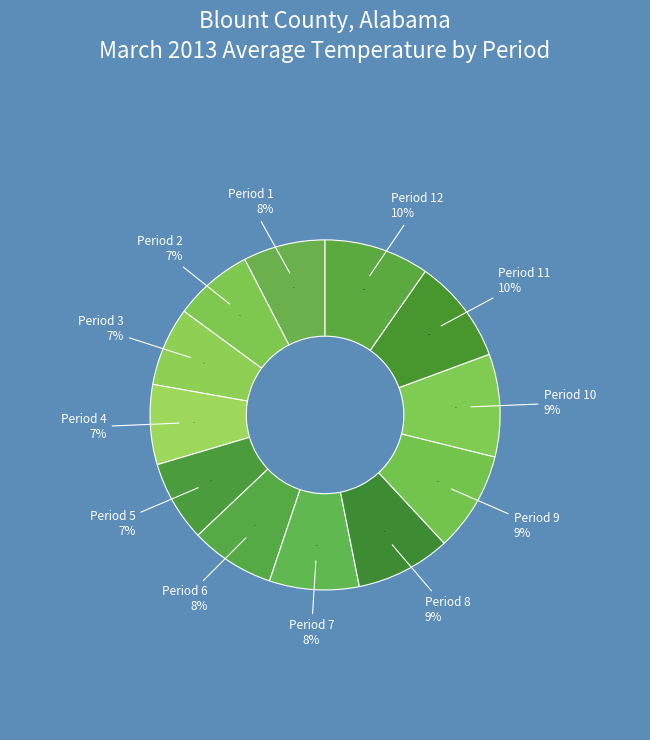

Is it true that Period 1 is 8% of the pie?

True